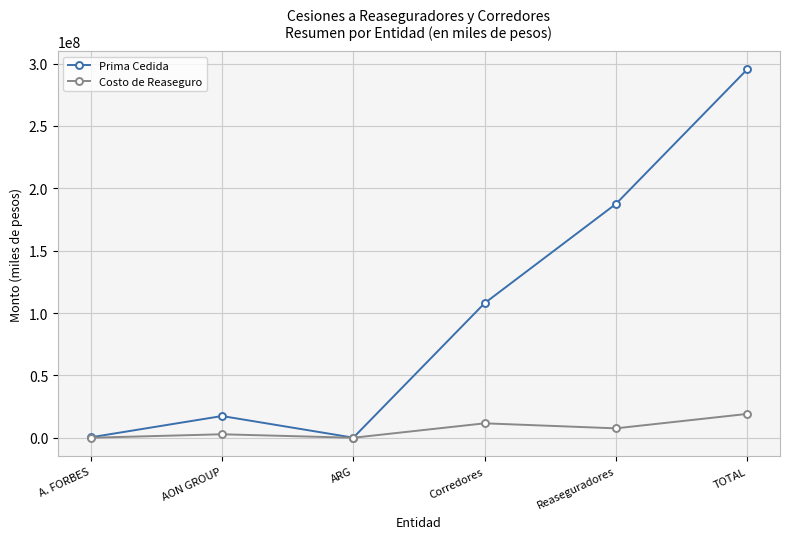

What is the sum of the Prima Cedida values at ARG and Corredores?

107943915